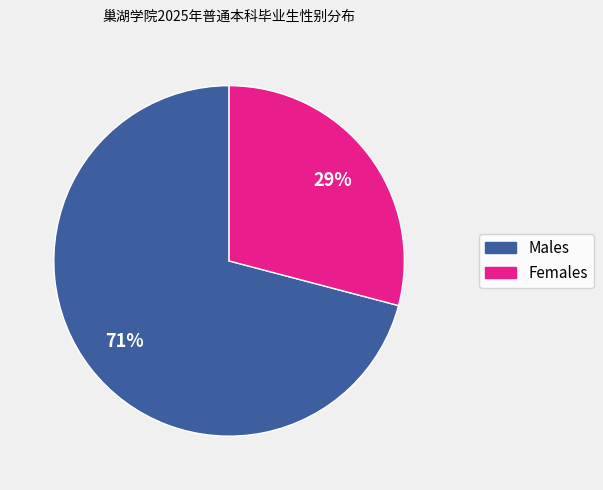

To the nearest percent, what is the difference between the largest and smallest slice percentages?

42%